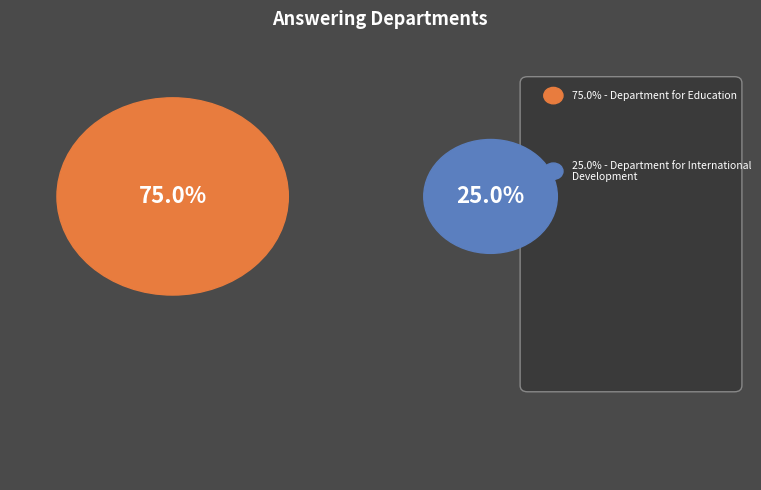

Does Department for Education represent more than half of the total?

Yes